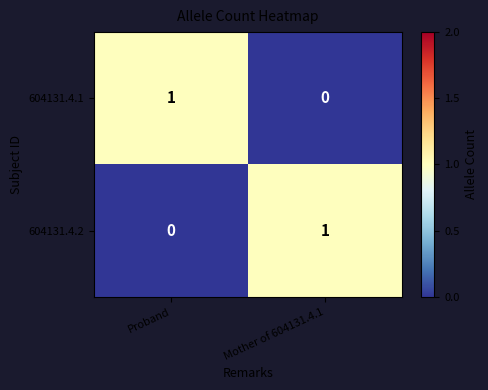

Rank the categories by 604131.4.2 value from highest to lowest.

Mother of 604131.4.1, Proband